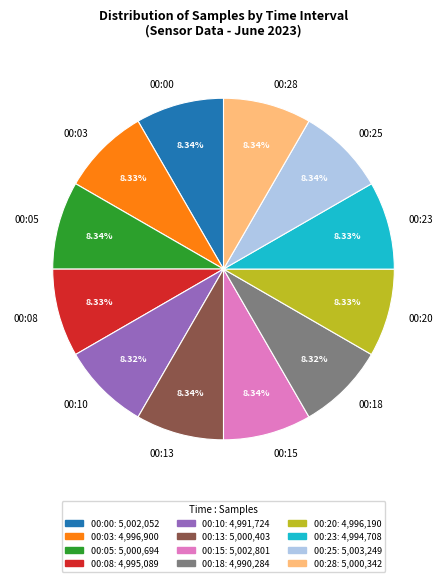

What is the ratio of the value at 00:18 to the value at 00:25?

1.0